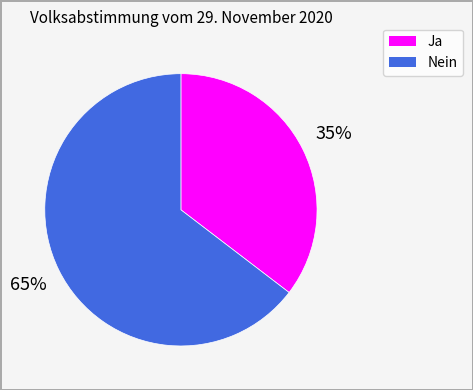

Is the sum of Nein and Ja greater than half?

Yes